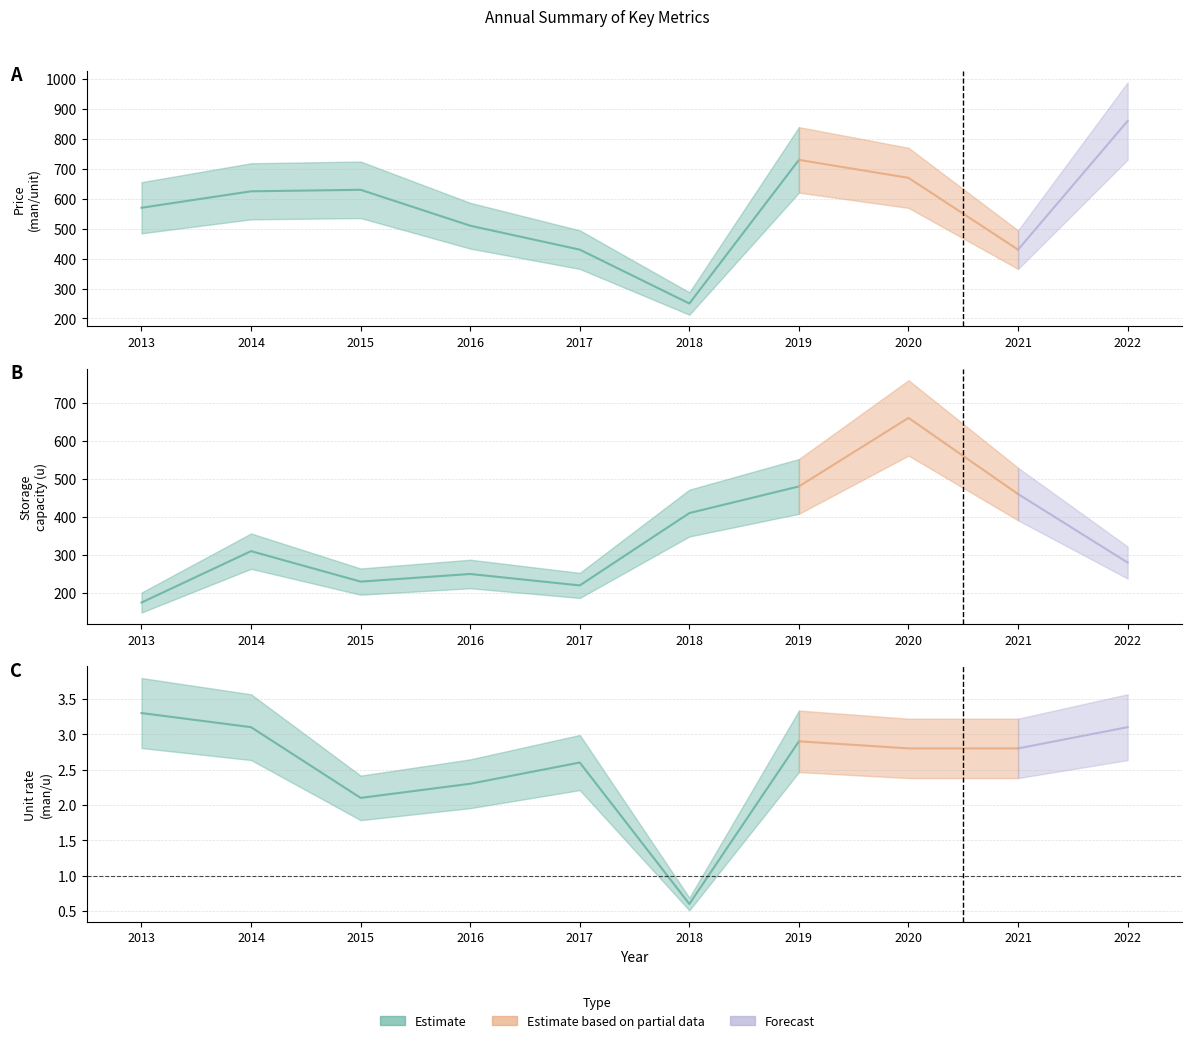

In Unit rate (man/u), how many points are lower than both neighbors (excluding endpoints)?

2